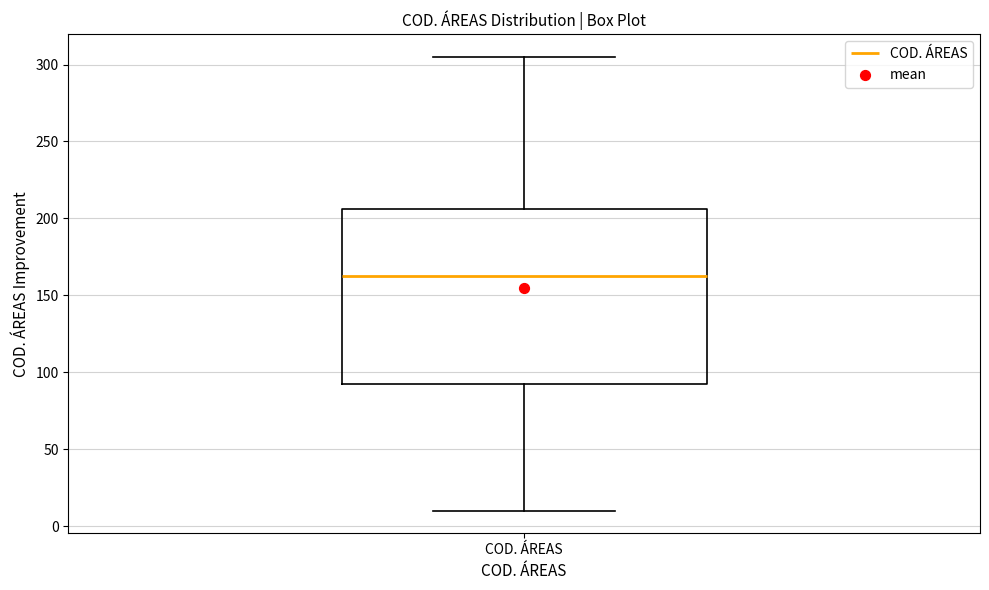

Where does the lower whisker of the box for COD. ÁREAS end on the y-axis? The values are not printed on the chart, so give them approximately, as read against the axis.

10